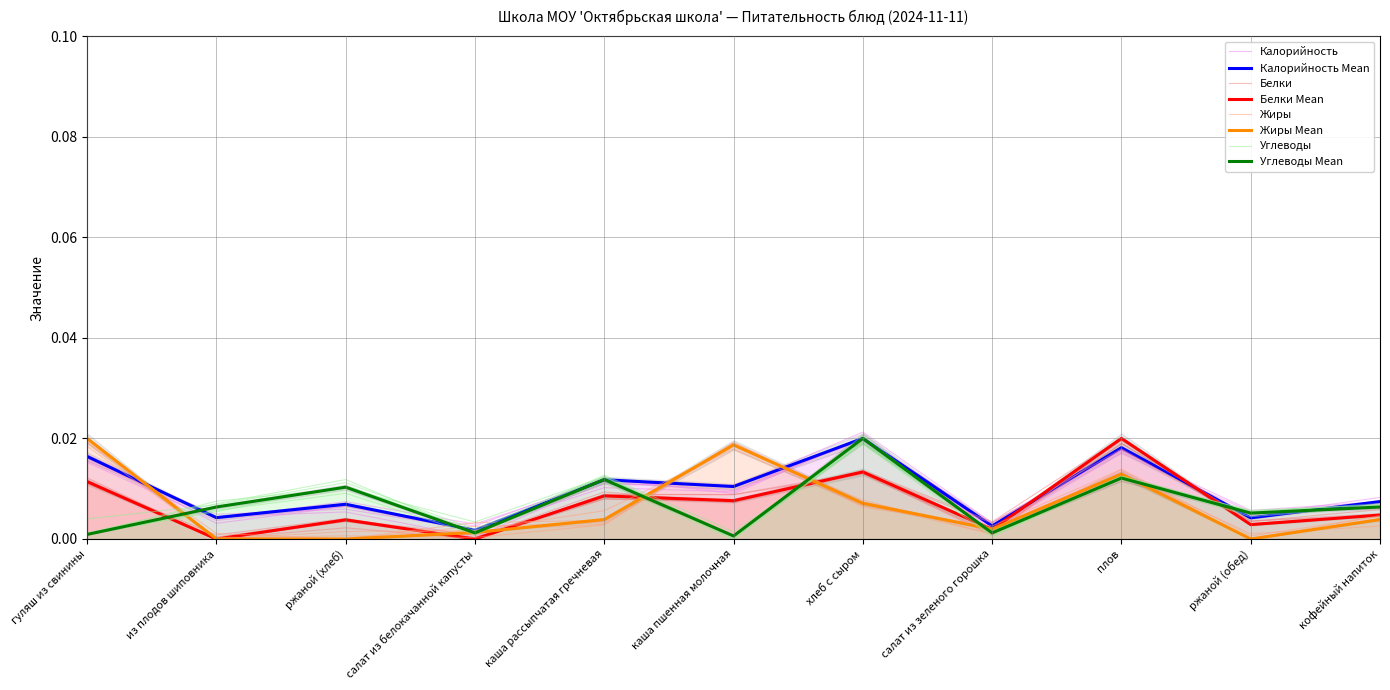

What position from the left is каша рассыпчатая гречневая?

5